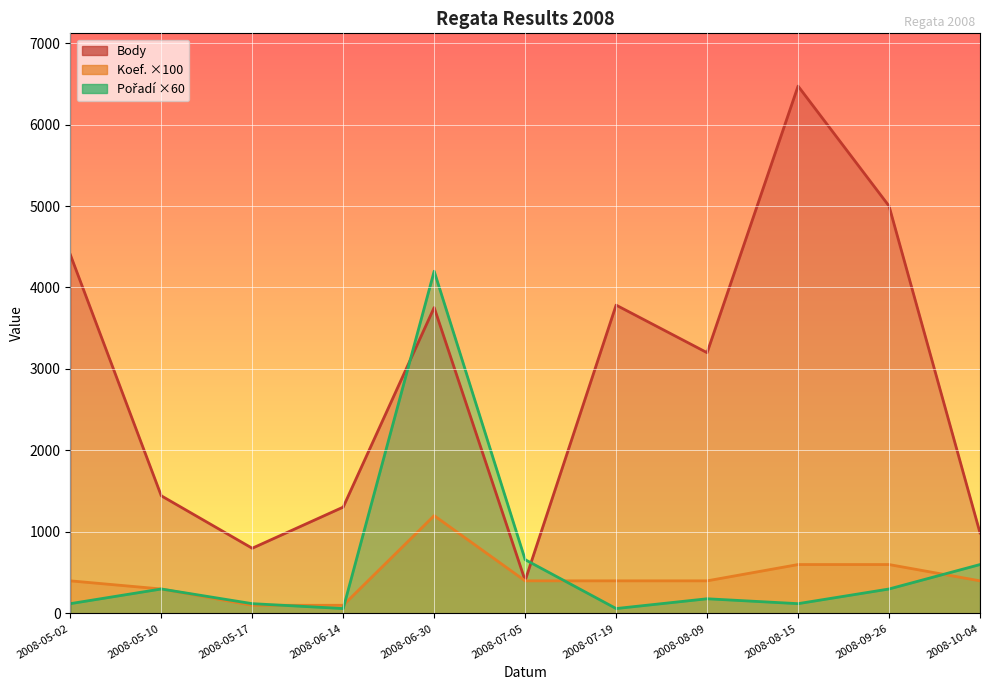

Does the chart display data point markers on the line(s)?

No